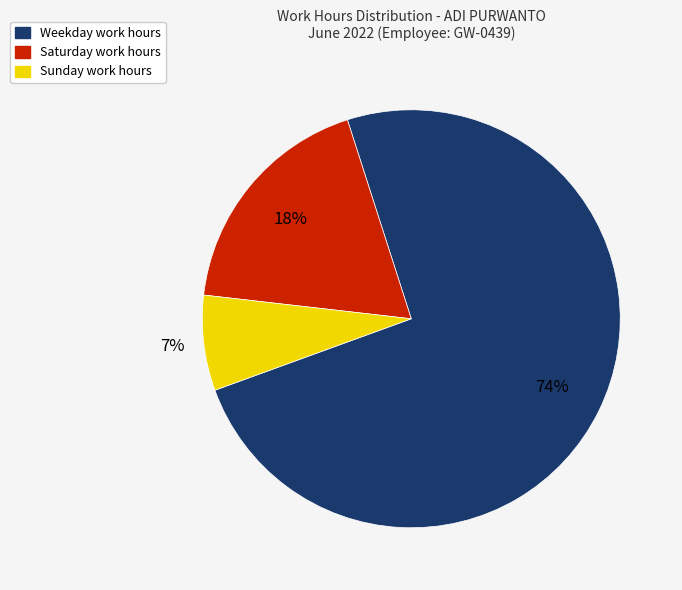

To the nearest percent, what is the average slice percentage?

33%